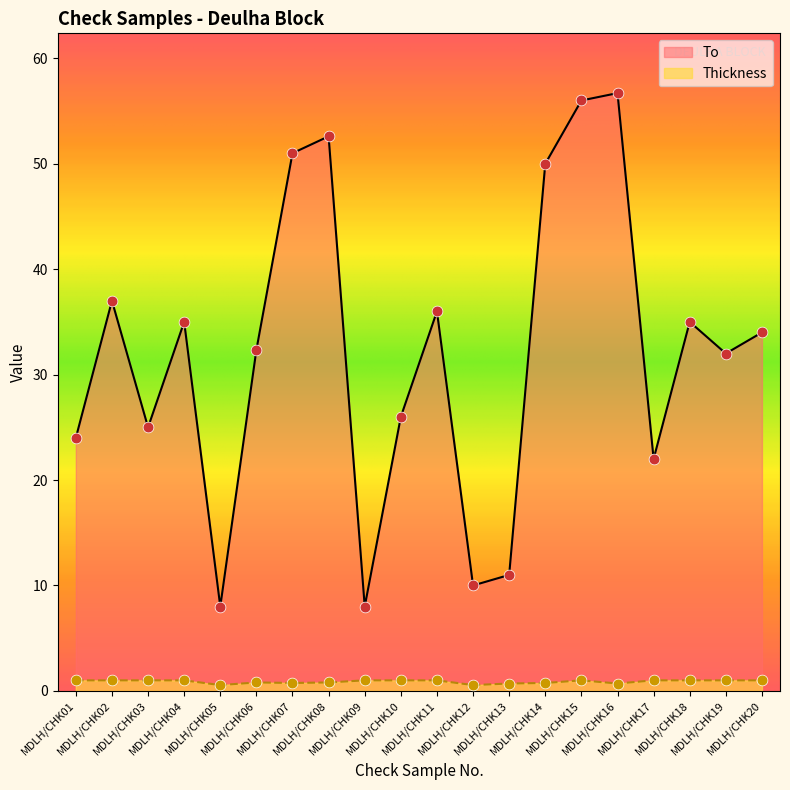

At which category is the sum across all series the highest?

MDLH/CHK16